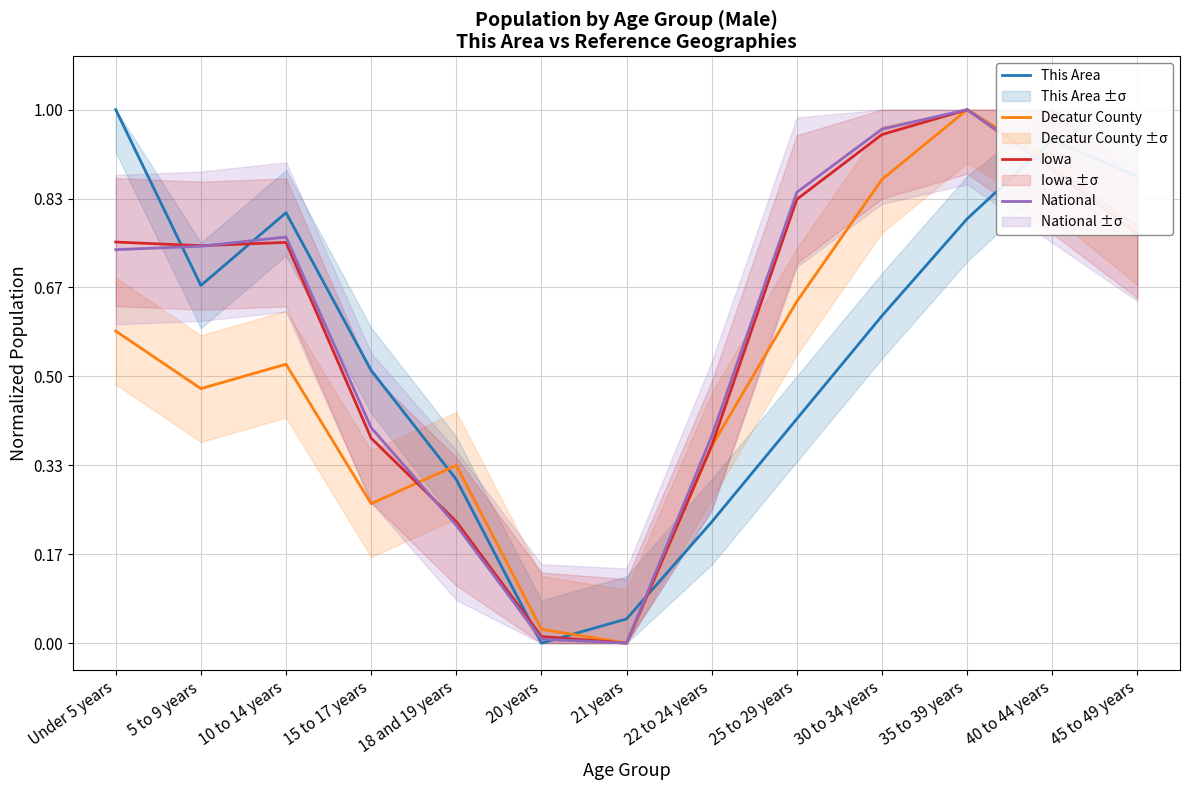

Is it true that Decatur County equals 0.6 at 18 and 19 years?

False